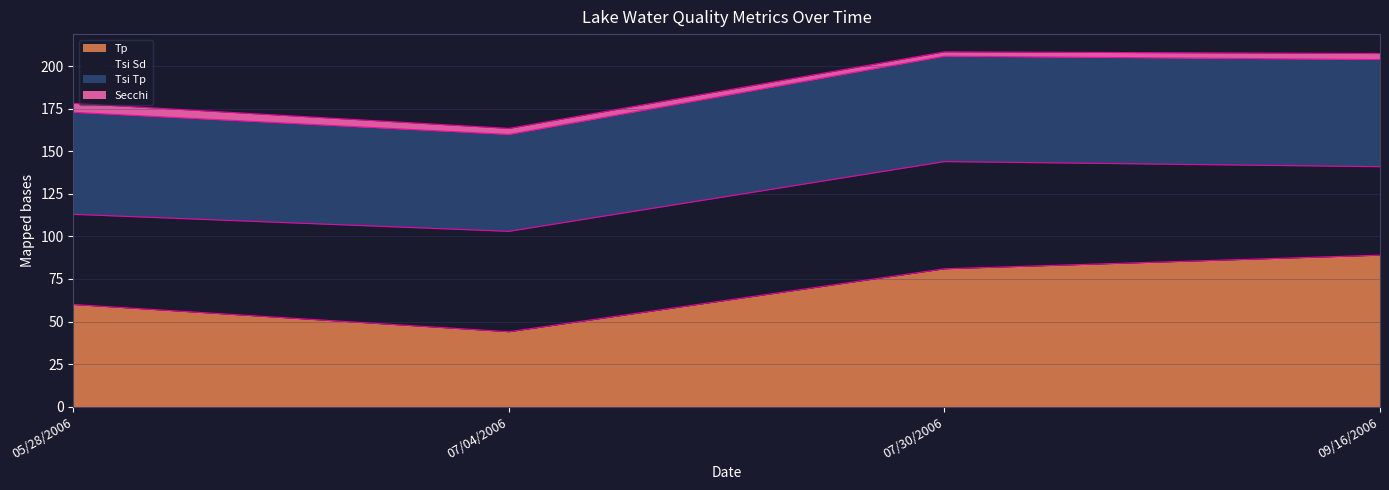

At how many categories does at least one series exceed 18?

4